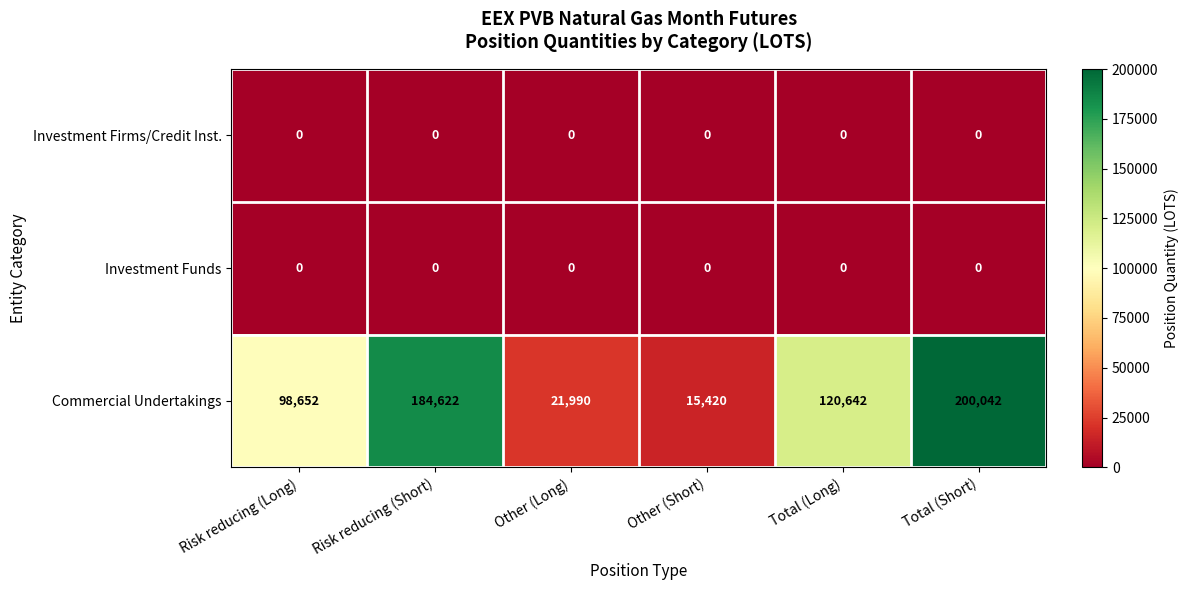

Between Risk reducing (Long) and Other (Short), which series saw the biggest shift?

Commercial Undertakings